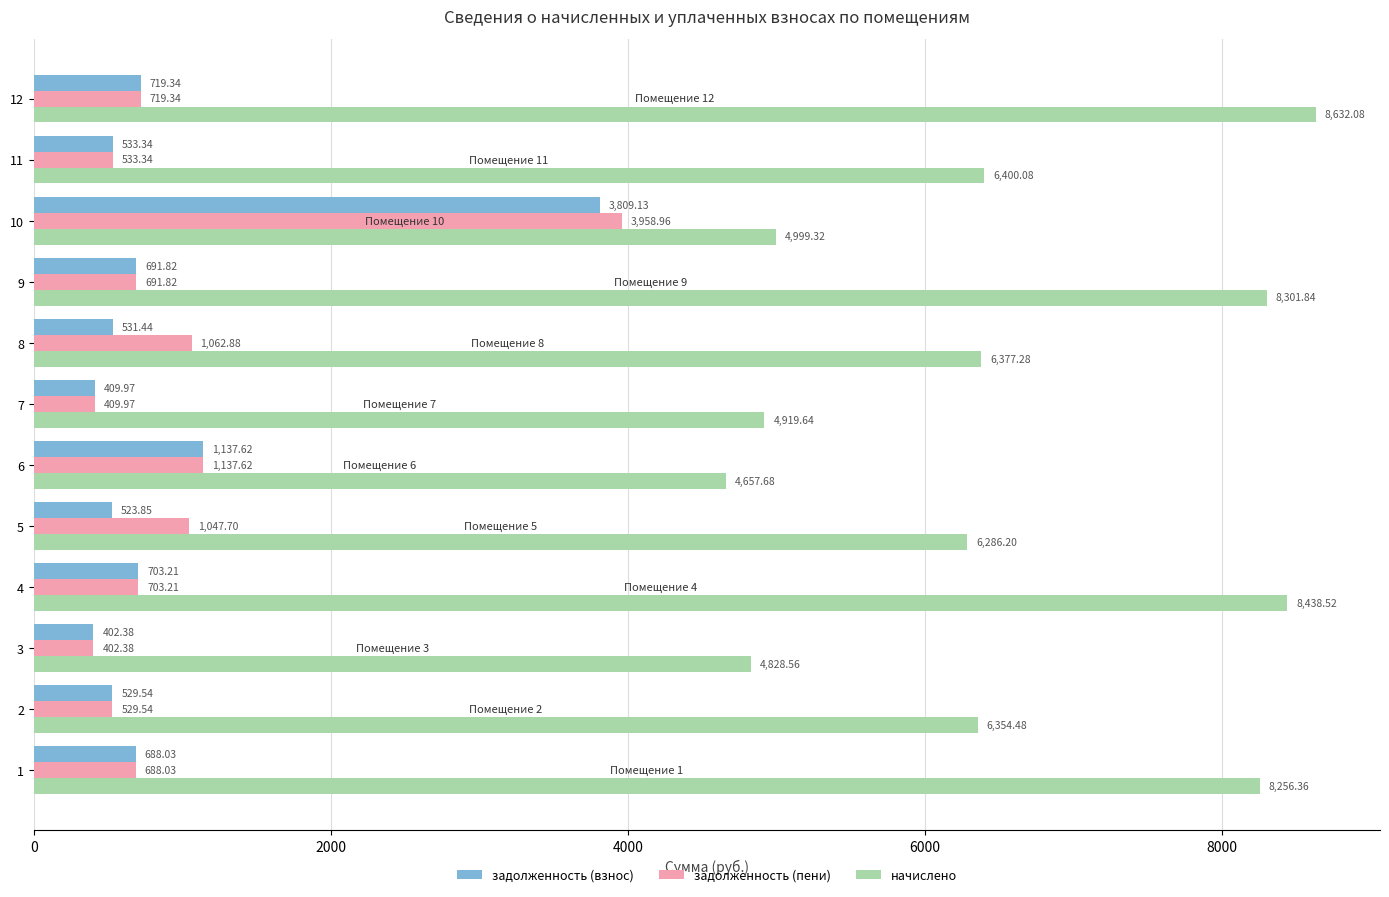

Read the начислено value at 6.

4657.7